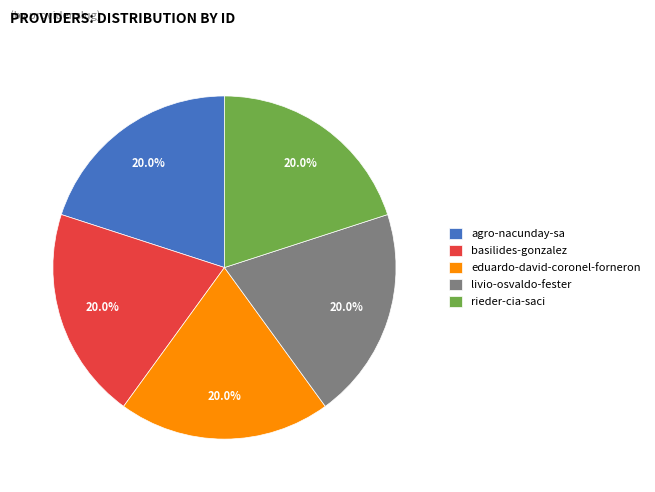

How many segments does this pie chart have?

5